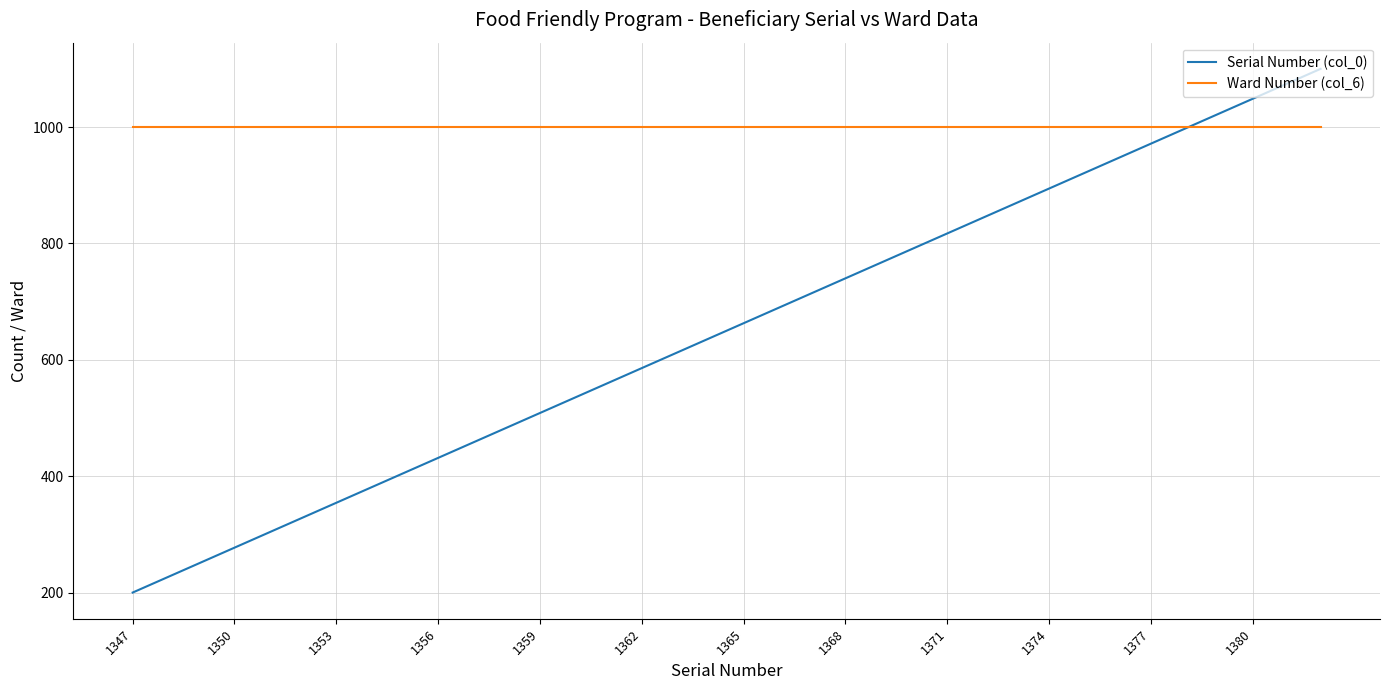

What is the maximum value shown in the chart?

1100.0